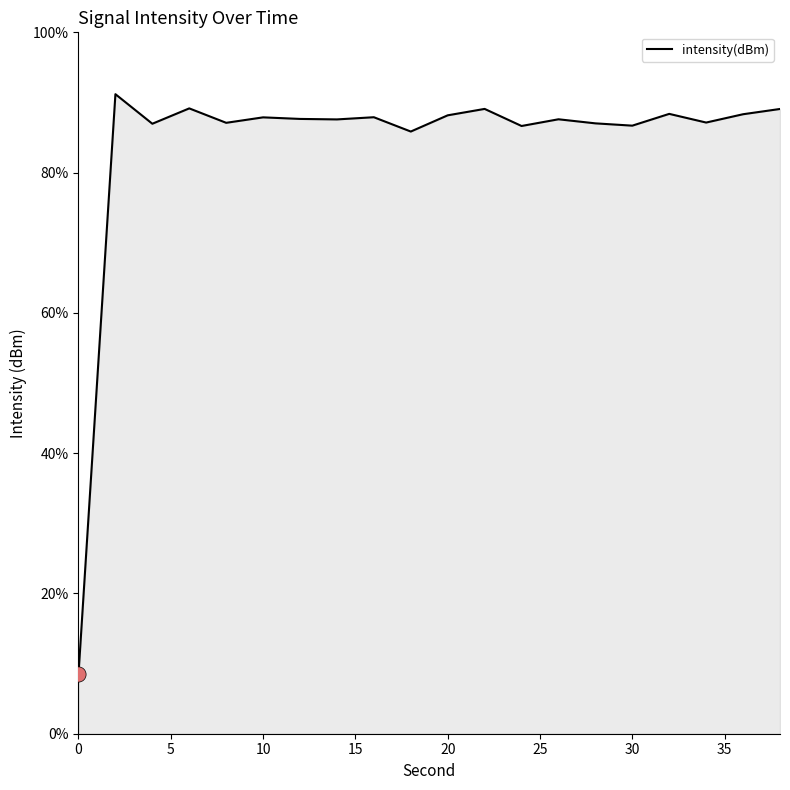

What is the smallest value displayed?

8.5